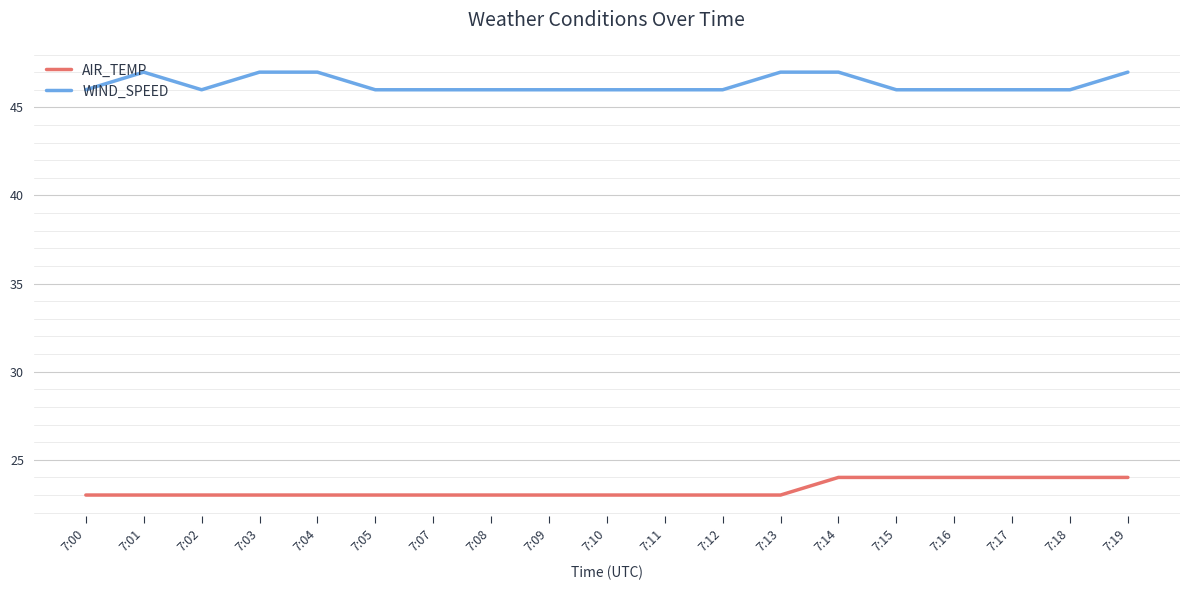

Is this an area chart (filled region under the line)?

No